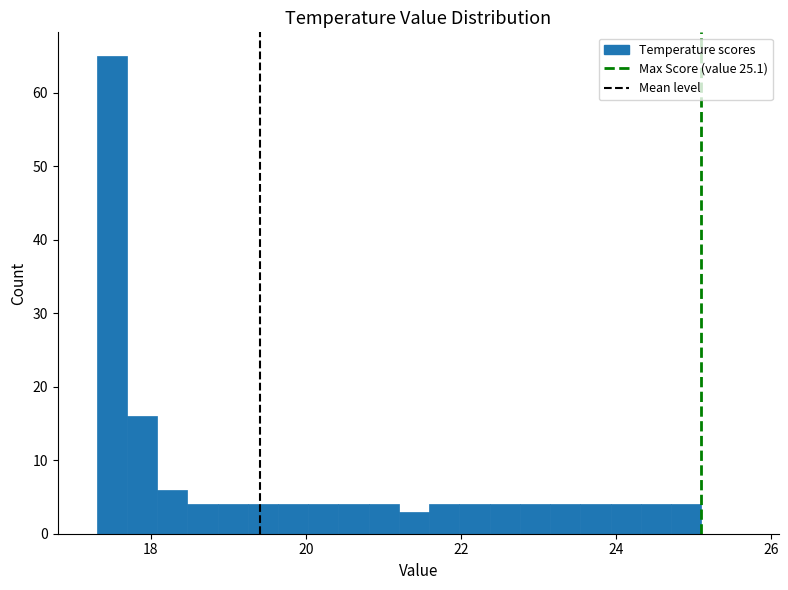

Around what value on the x-axis is the tallest bar? Give the approximate position of its centre, as read against the axis.

17.4